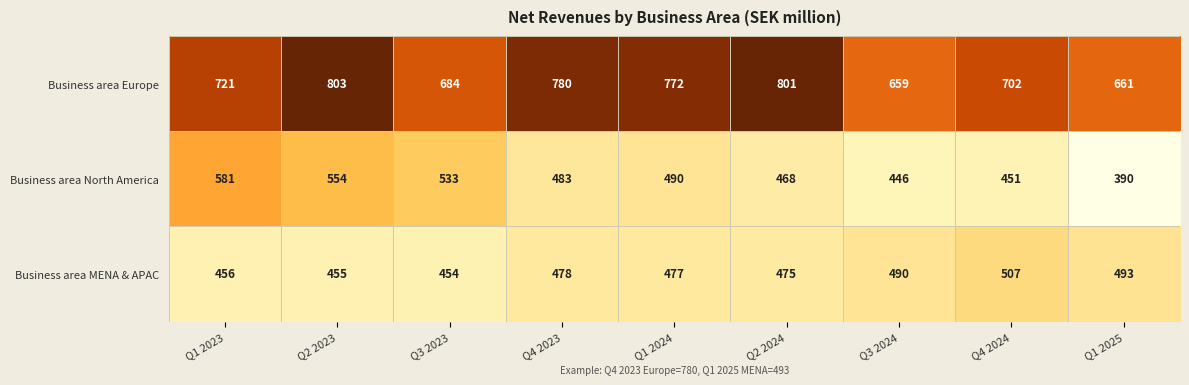

Where is Business area Europe nearest to the value 731?

Q1 2023